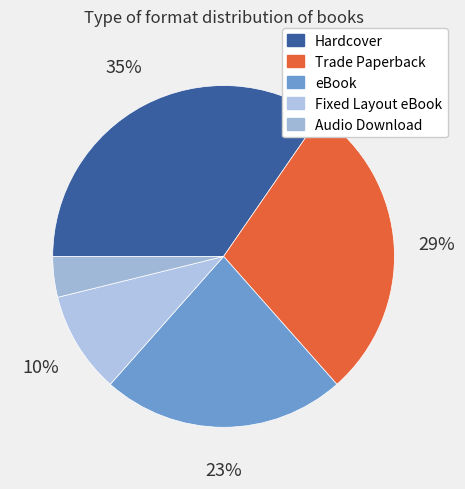

Does Trade Paperback account for over 50% of the chart?

No